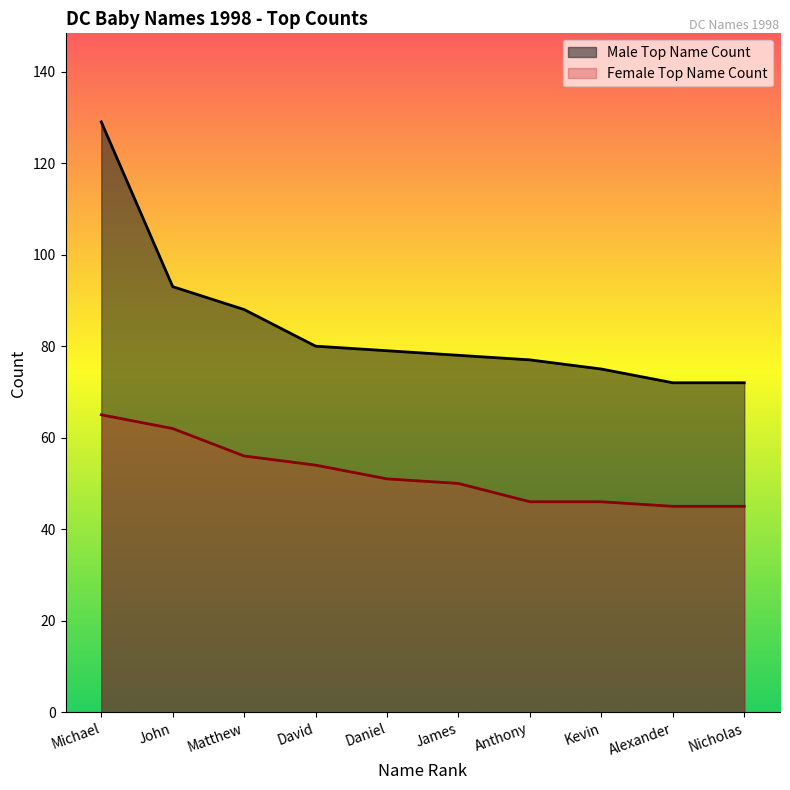

What is the average value of the Male Top Name Count series?

84